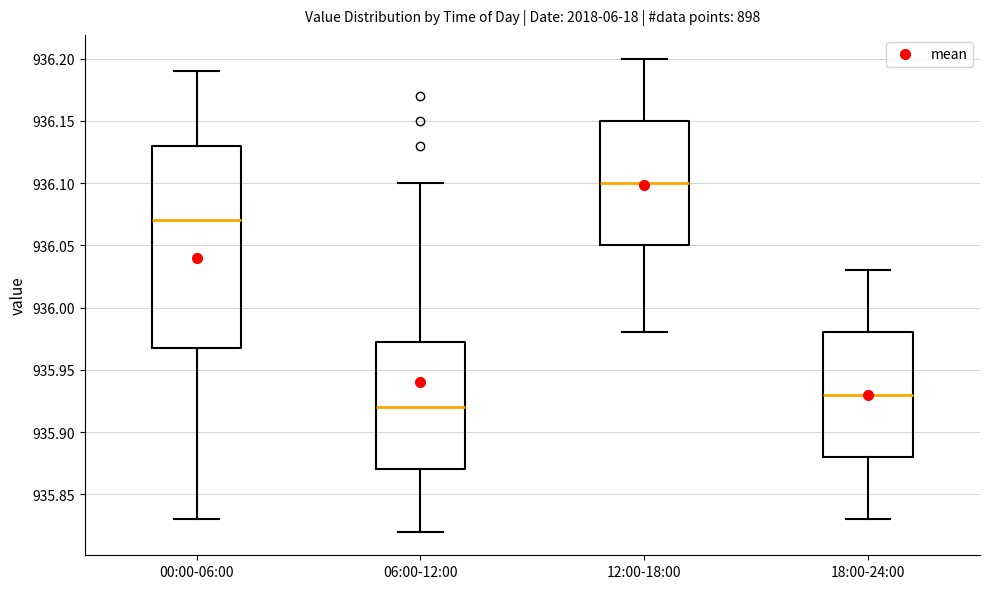

Where does the lower whisker of the box for 00:00-06:00 end on the y-axis? The values are not printed on the chart, so give them approximately, as read against the axis.

935.830